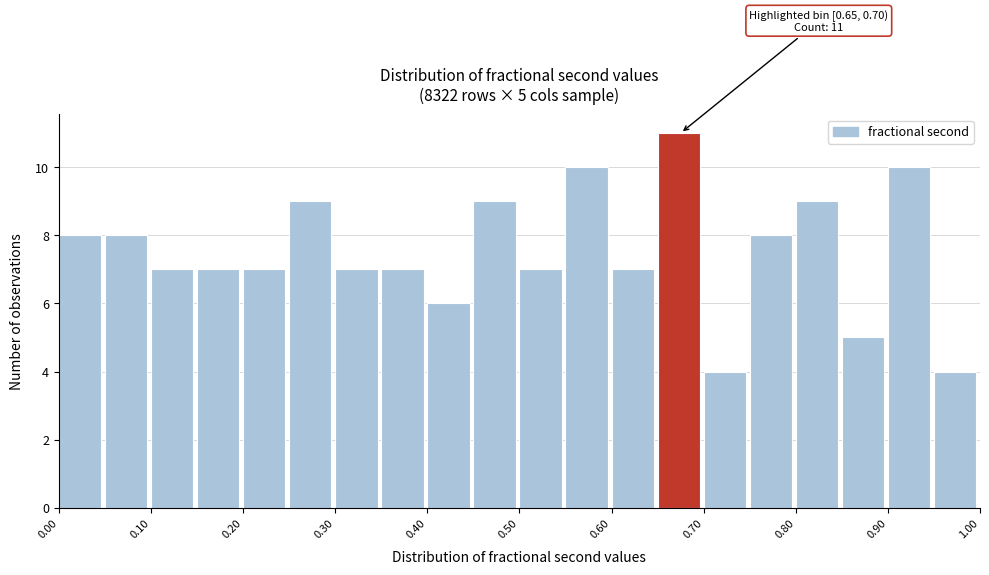

Over which range of the x-axis is the bar tallest?

0.65 to 0.70